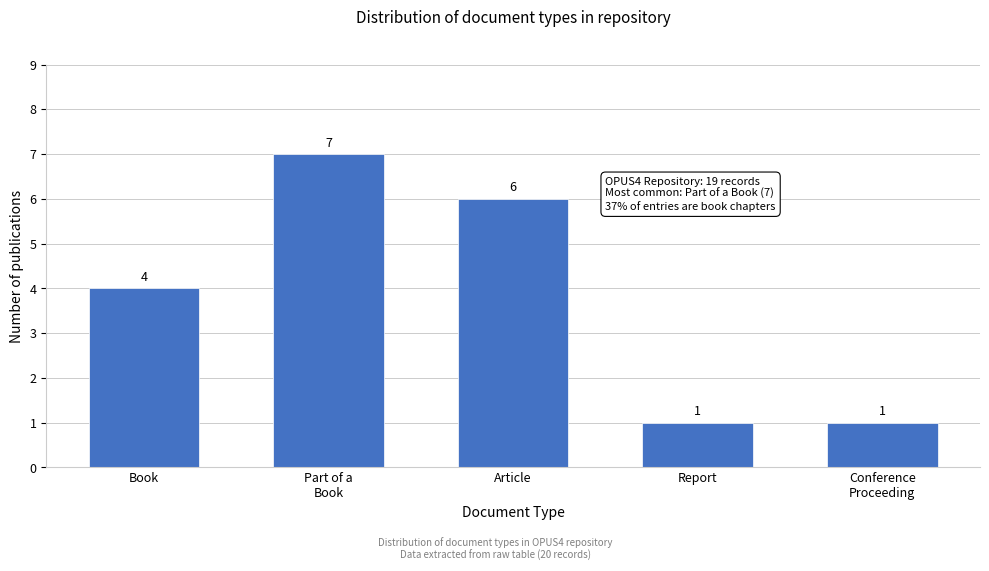

Reading left to right, list all the values displayed in this chart.

4	7	6	1	1